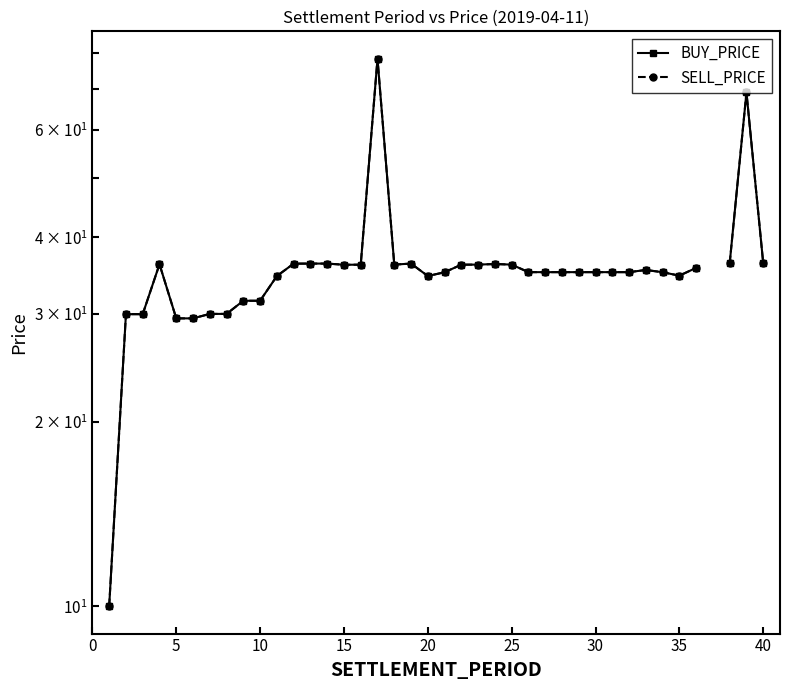

How many data points in SELL_PRICE are above 35?

27